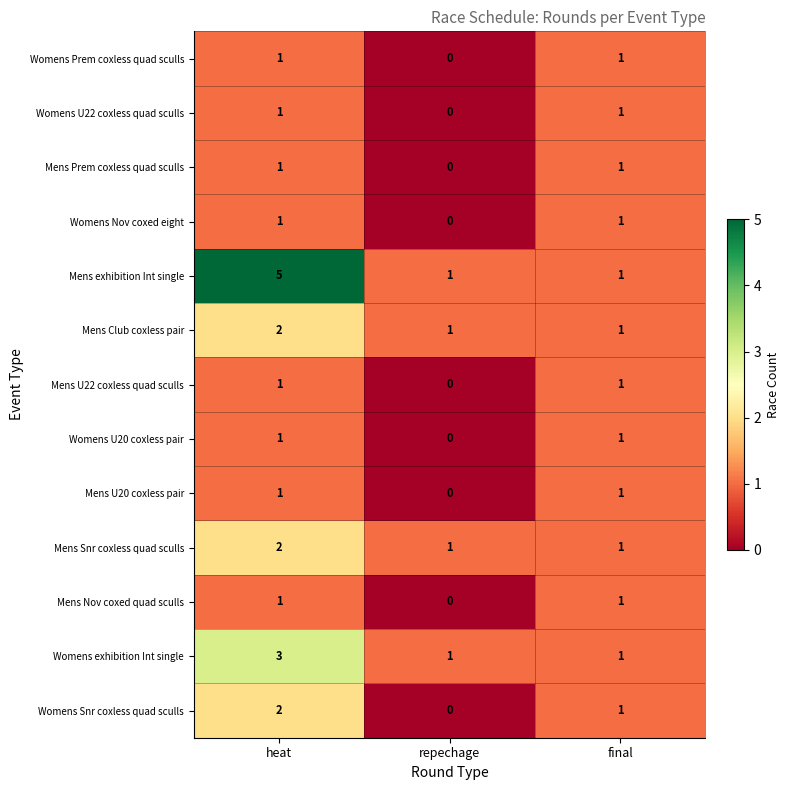

The Mens U20 coxless pair series shows 0 at heat. True or false?

False